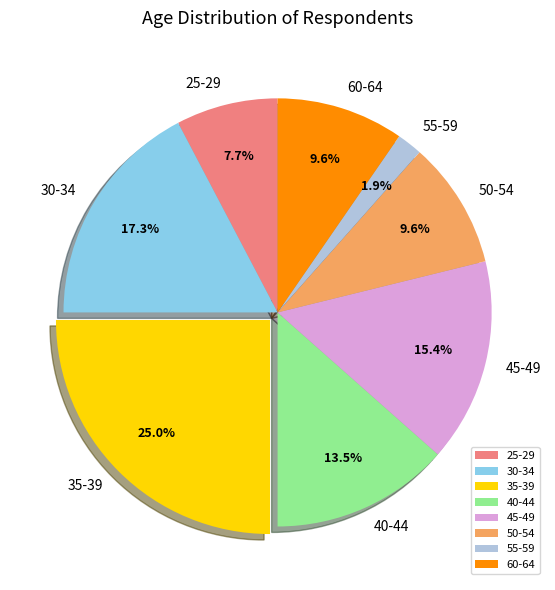

Between 35-39 and 45-49, which is larger?

35-39